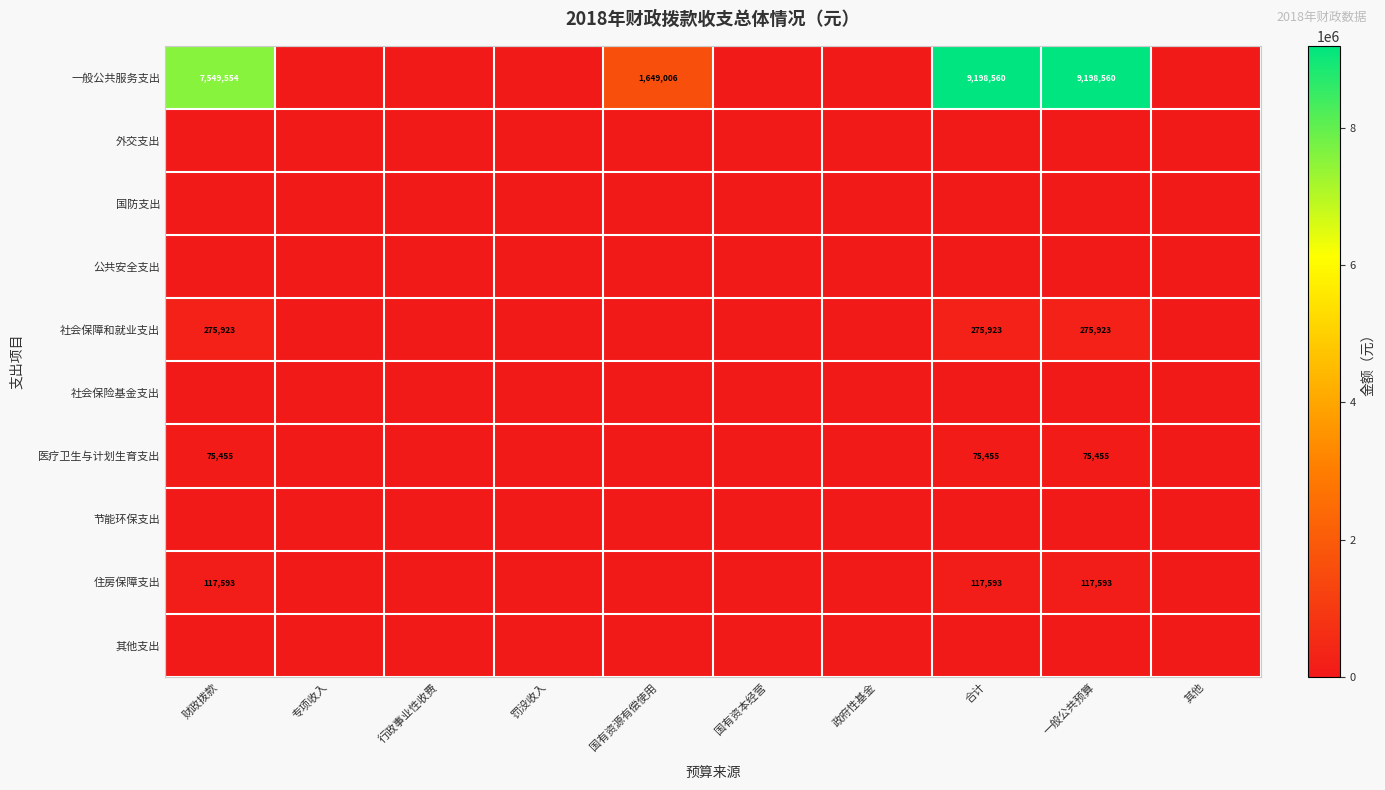

At how many categories does at least one series exceed 6086957?

3